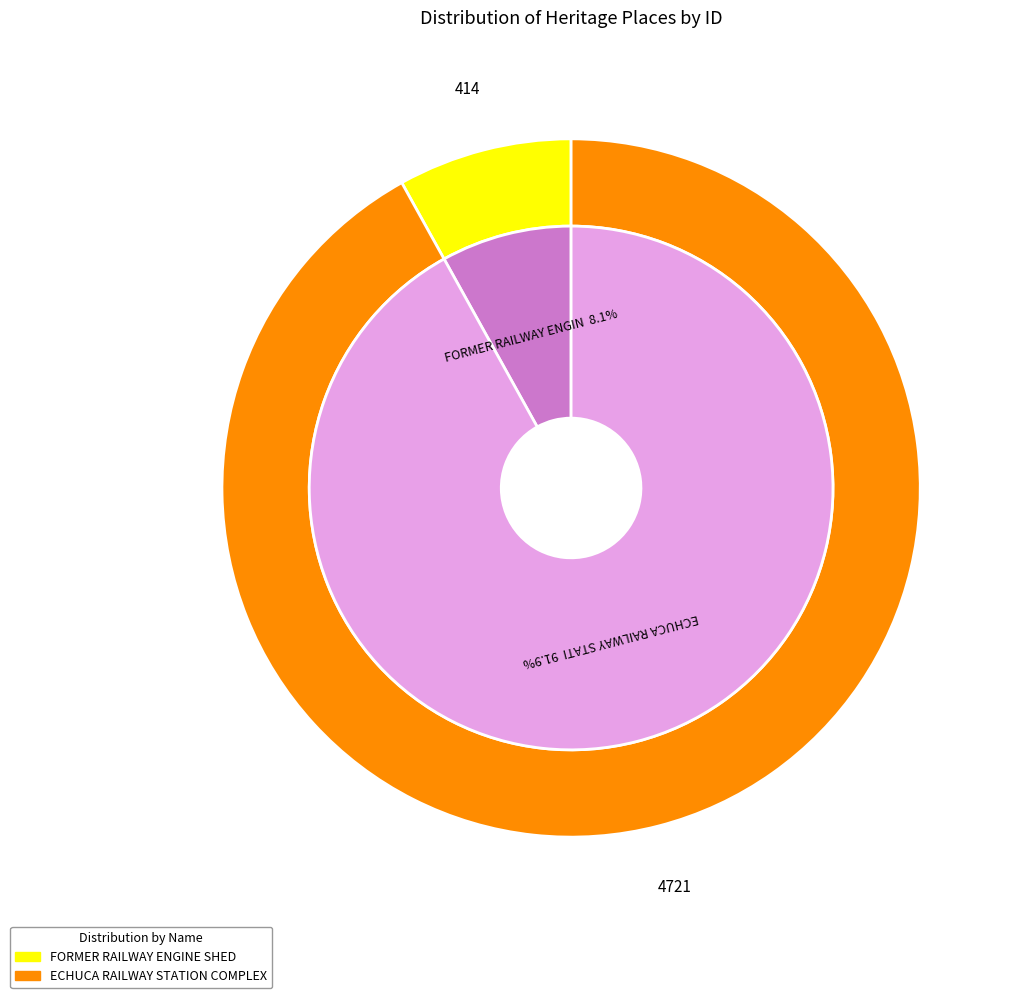

How many slices are in this pie chart?

2